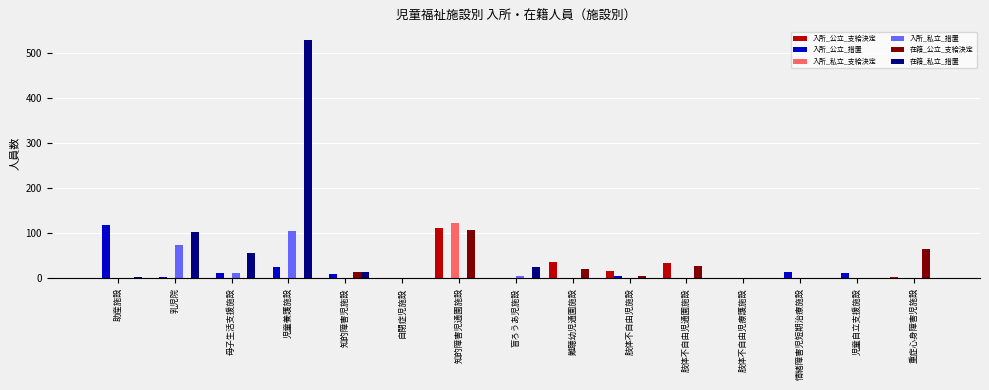

At which label is 在籍_私立_措置 closest to 264?

乳児院